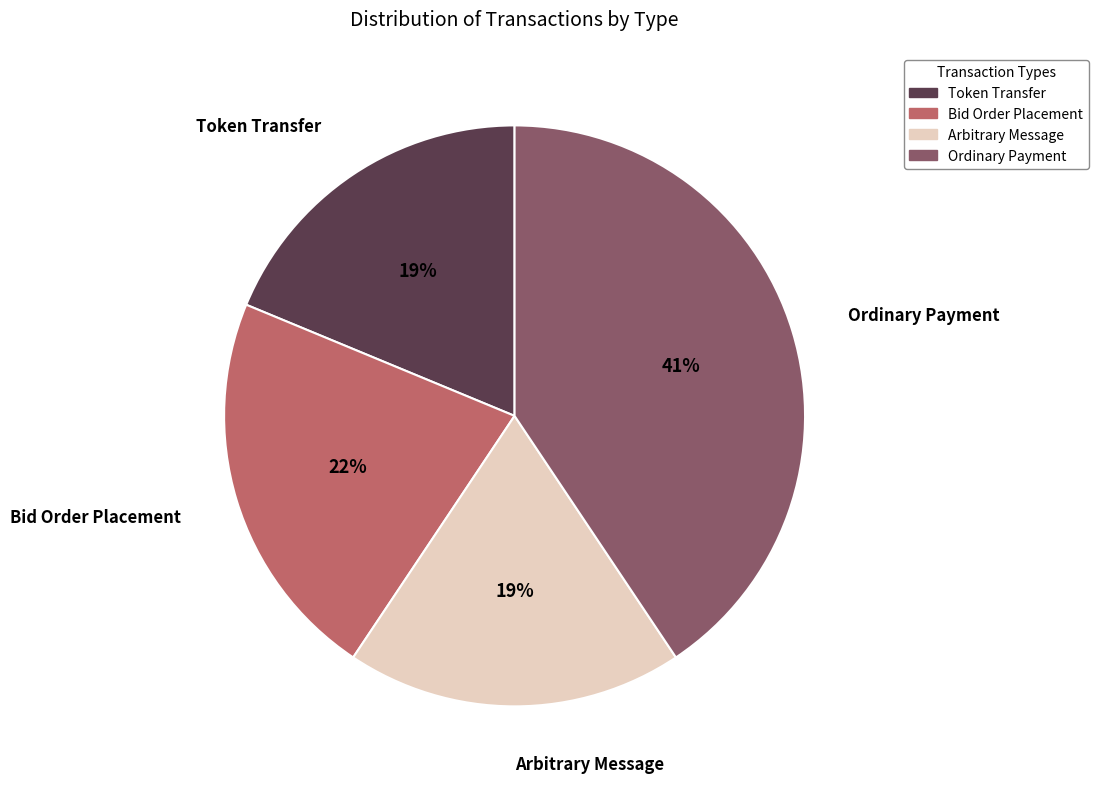

True or false: Ordinary Payment accounts for 50% of the total.

False